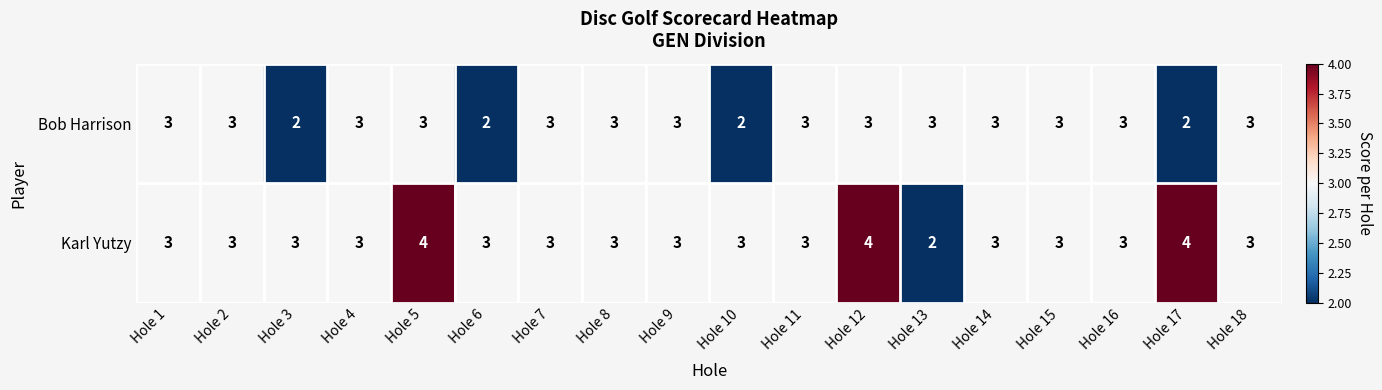

The Bob Harrison series shows 1 at Hole 14. True or false?

False